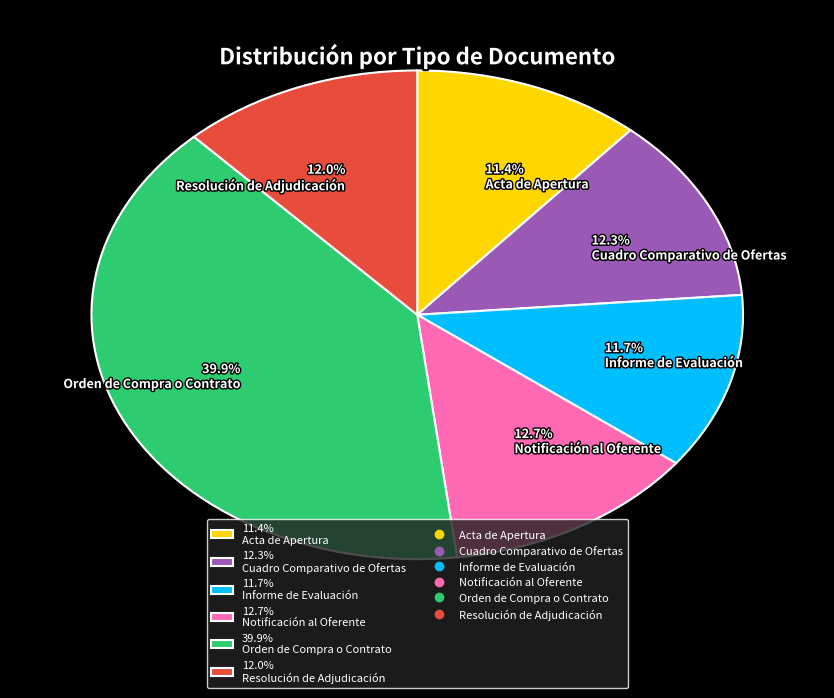

Is 11.7% Informe de Evaluación the majority of the pie?

No